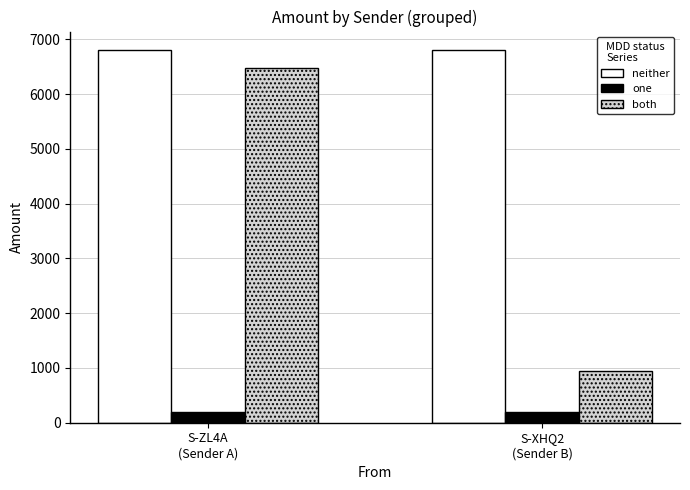

What is the label of the 1st bar from the left?

S-ZL4A
(Sender A)